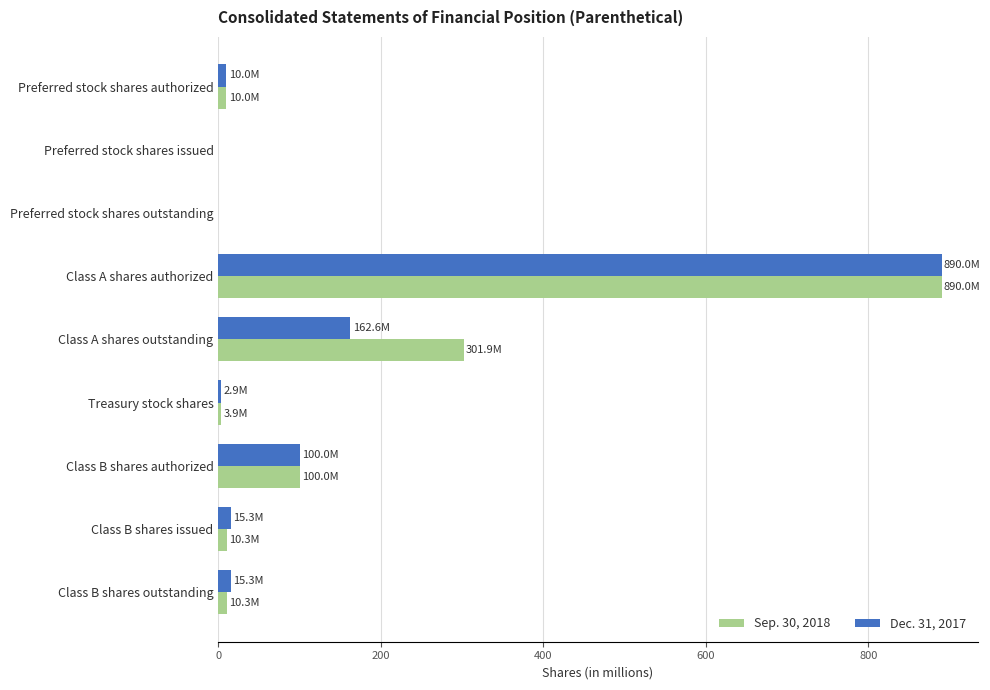

Is it true that Sep. 30, 2018 equals 0.0 at Preferred stock shares issued?

True